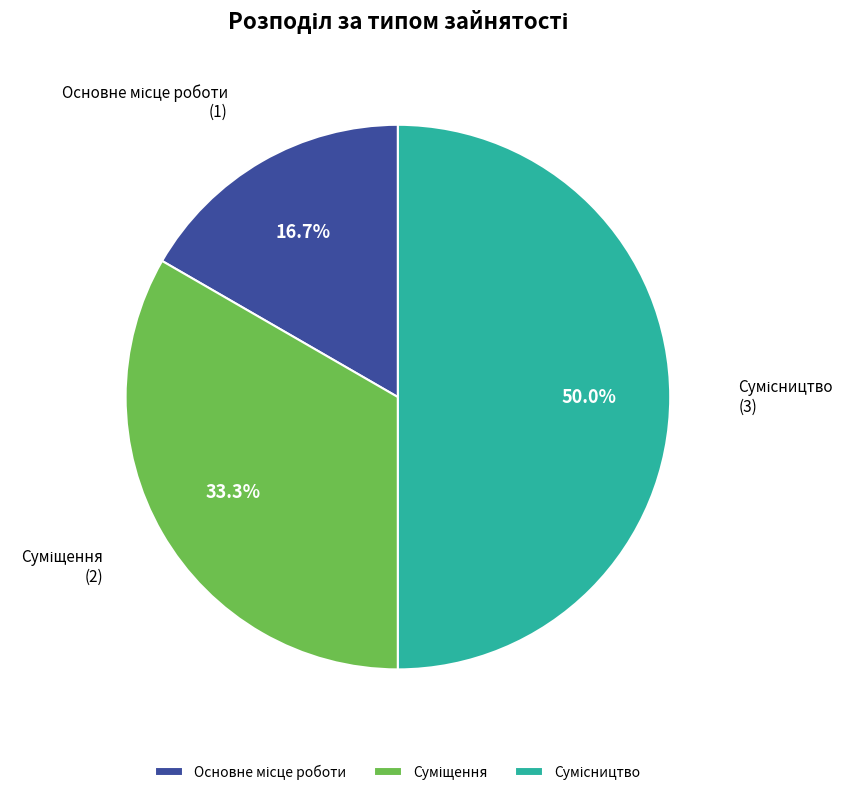

Rank the categories by value from lowest to highest.

Основне місце роботи, Суміщення, Сумісництво